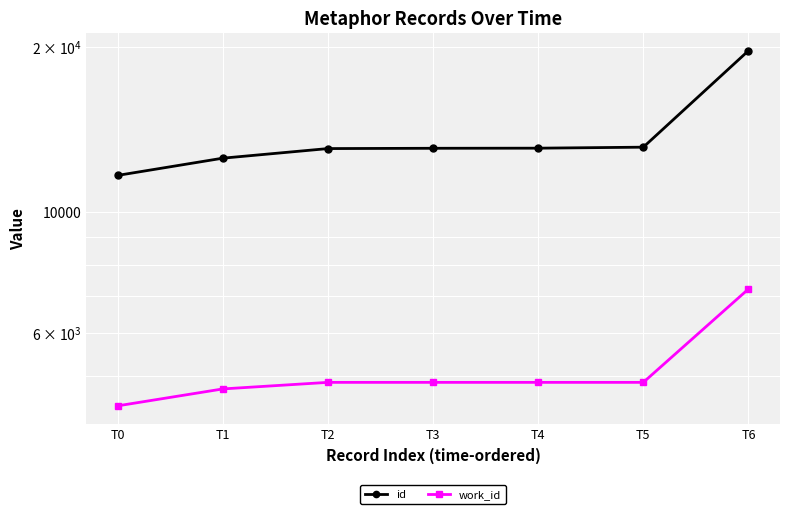

How many lines are shown in the chart?

2